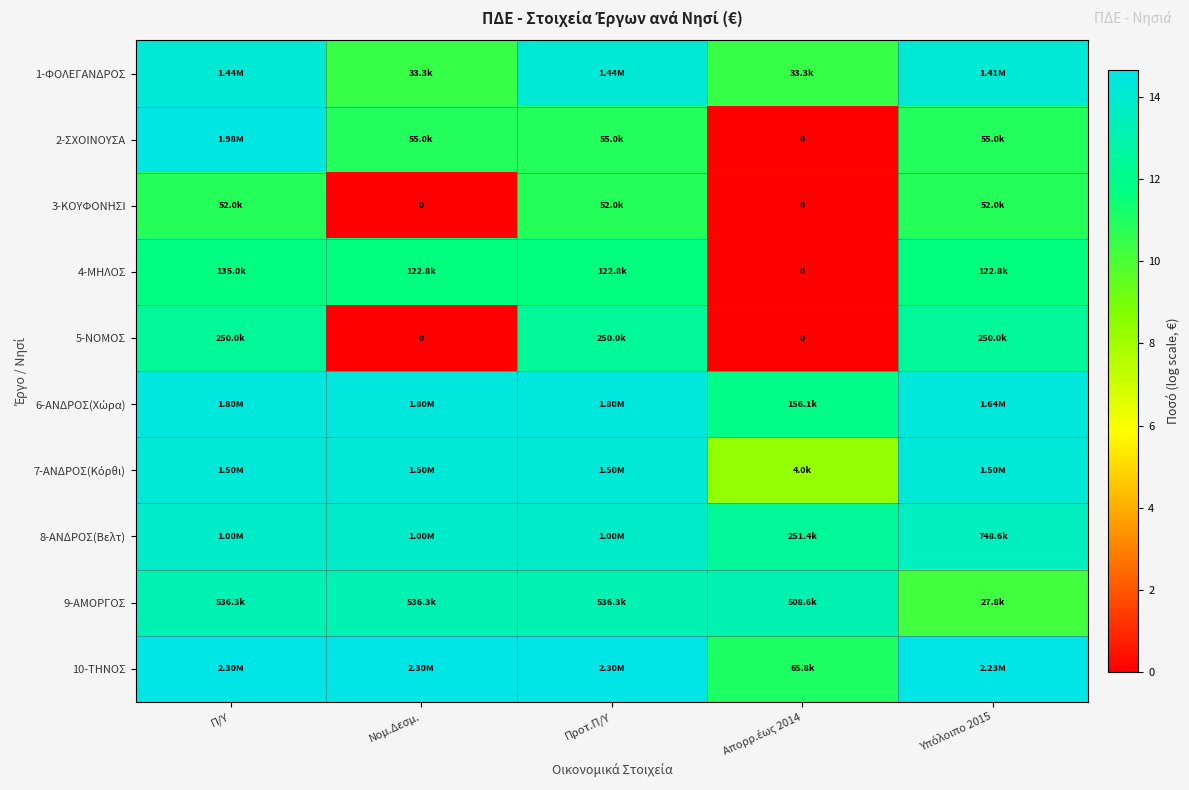

Which label corresponds to the smallest value in the chart?

Απορρ.έως 2014